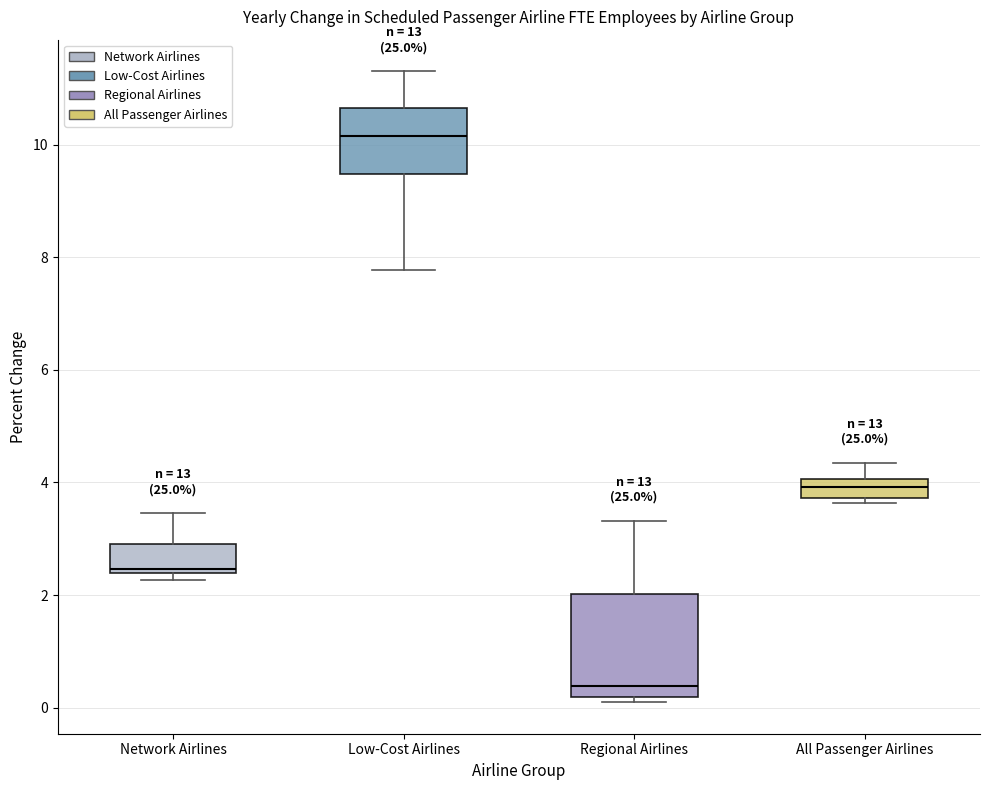

Comparing the boxes themselves (not the whiskers), which one is the tallest?

Regional Airlines